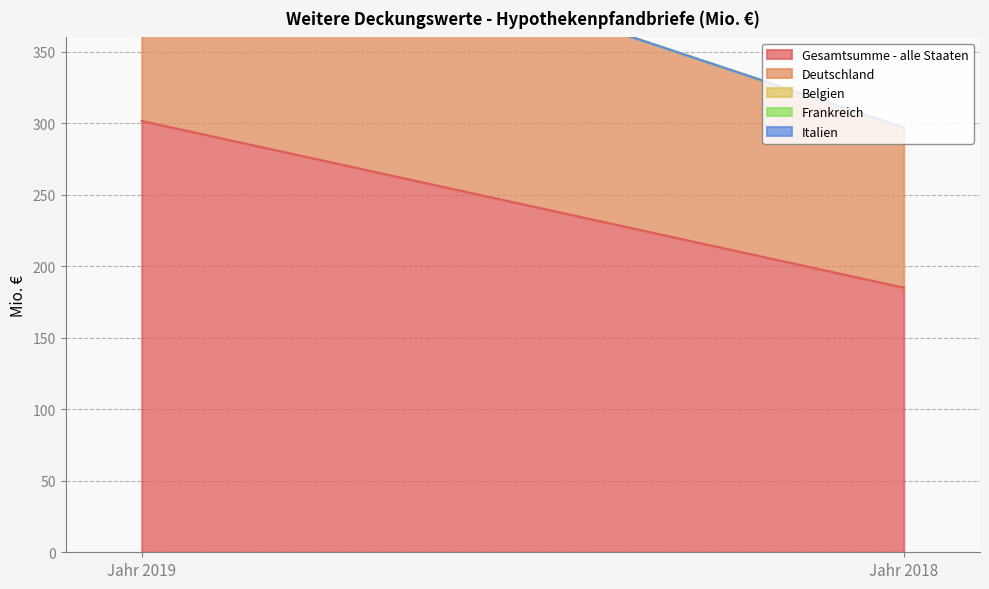

Which series has the widest spread of values?

Gesamtsumme - alle Staaten